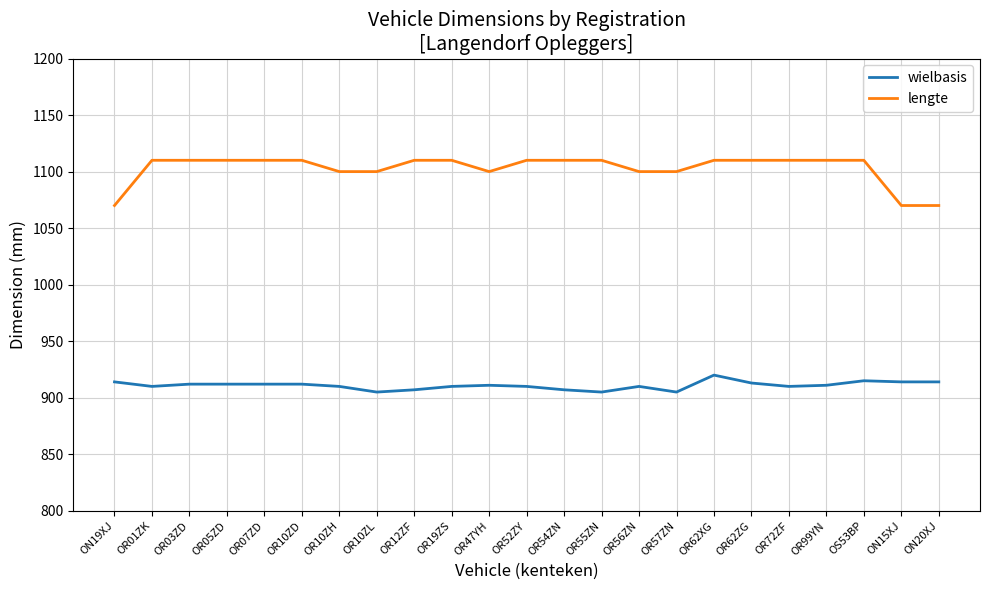

Rank the series by their maximum value, from highest to lowest.

lengte, wielbasis